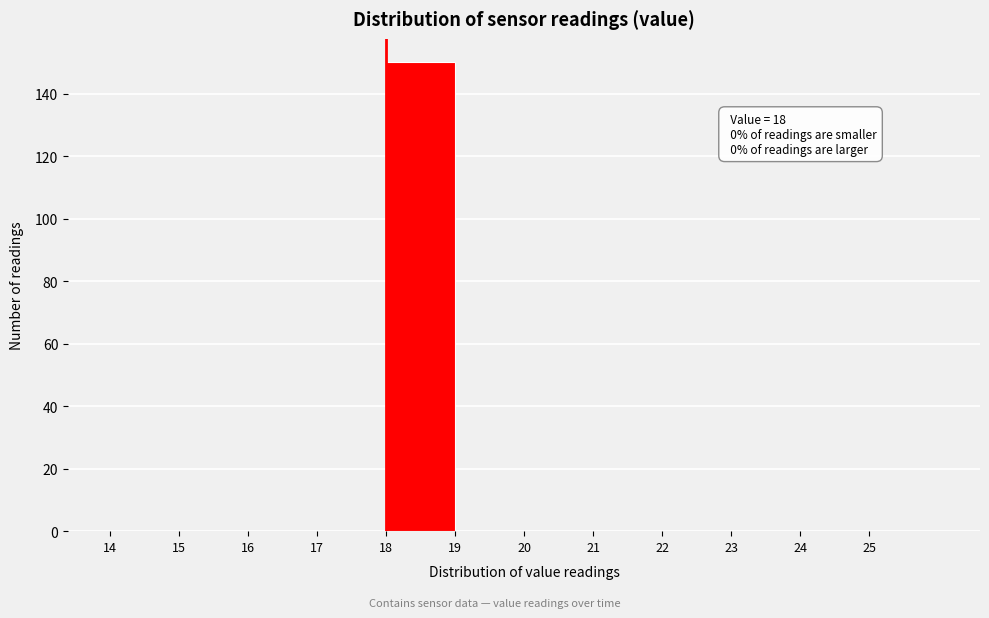

Which range on the x-axis has the tallest bar?

18 to 19